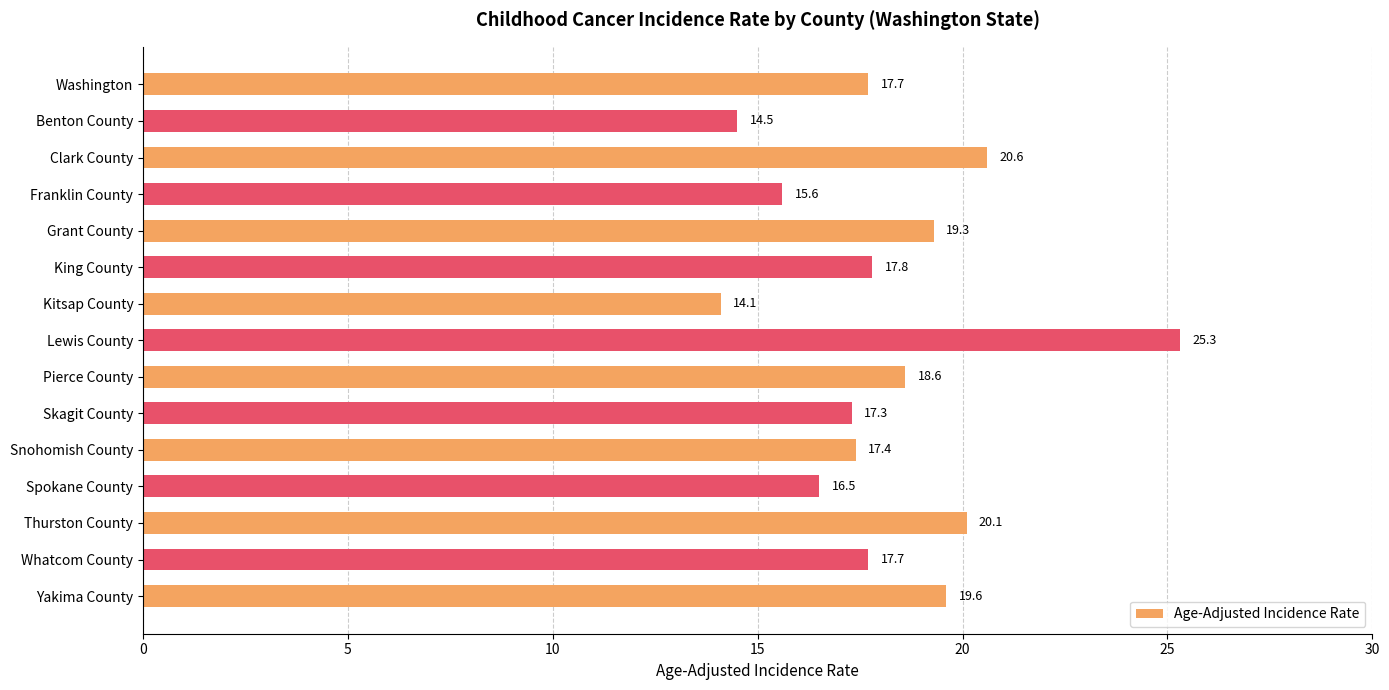

Which has a higher value, Snohomish County or Grant County?

Grant County